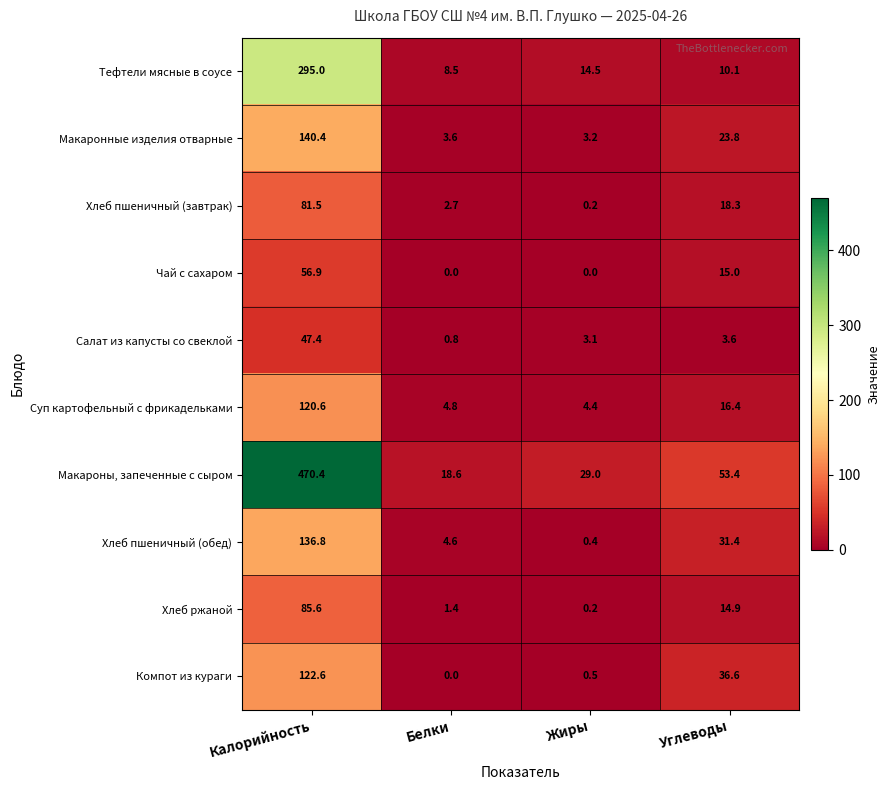

What is the spread (max minus min) of values at Жиры?

29.0